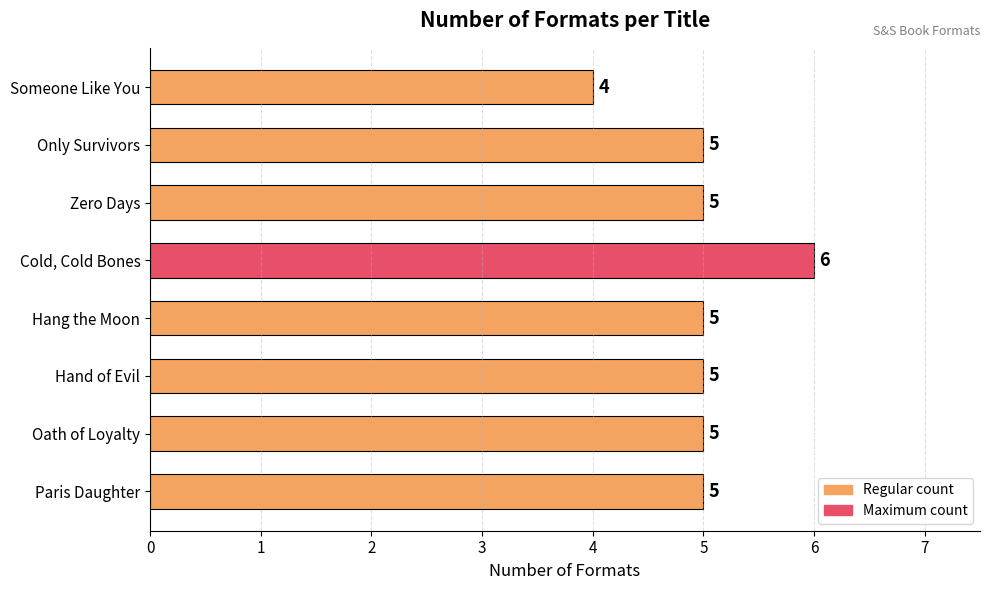

Reading bottom to top, what are all the values shown in this chart?

5	5	5	5	6	5	5	4